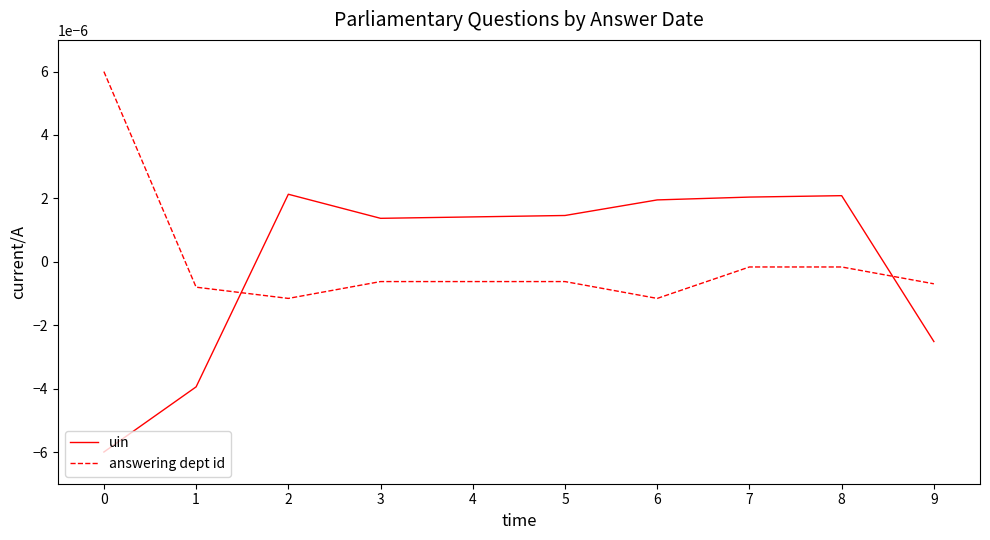

Is the value of uin at 2 greater than the value of answering dept id at 3?

Yes